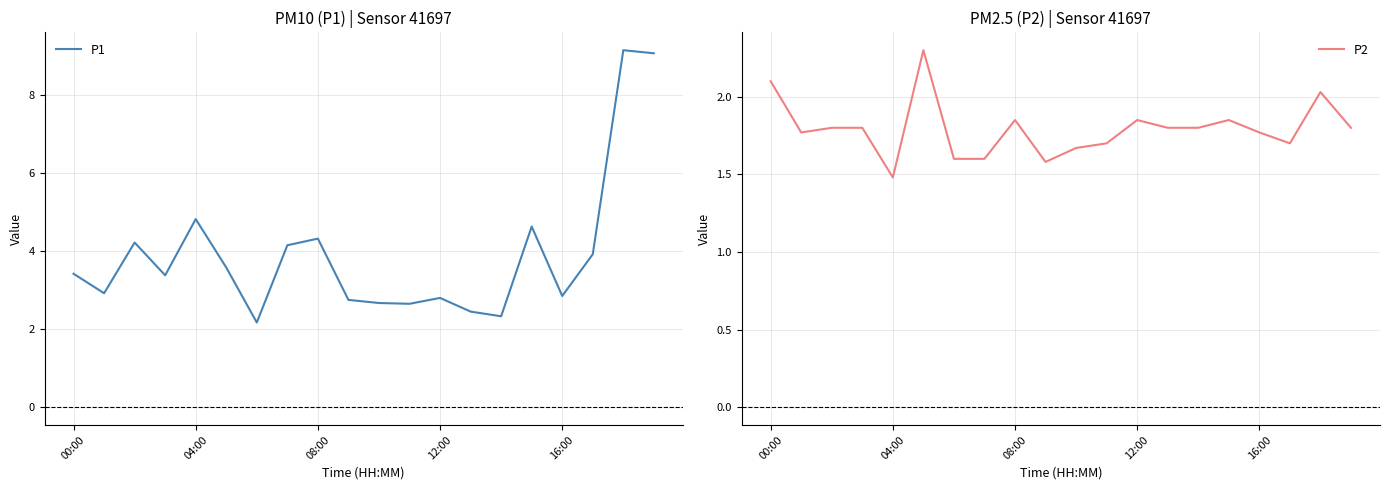

Where does the P1 series first go above 3?

00:00